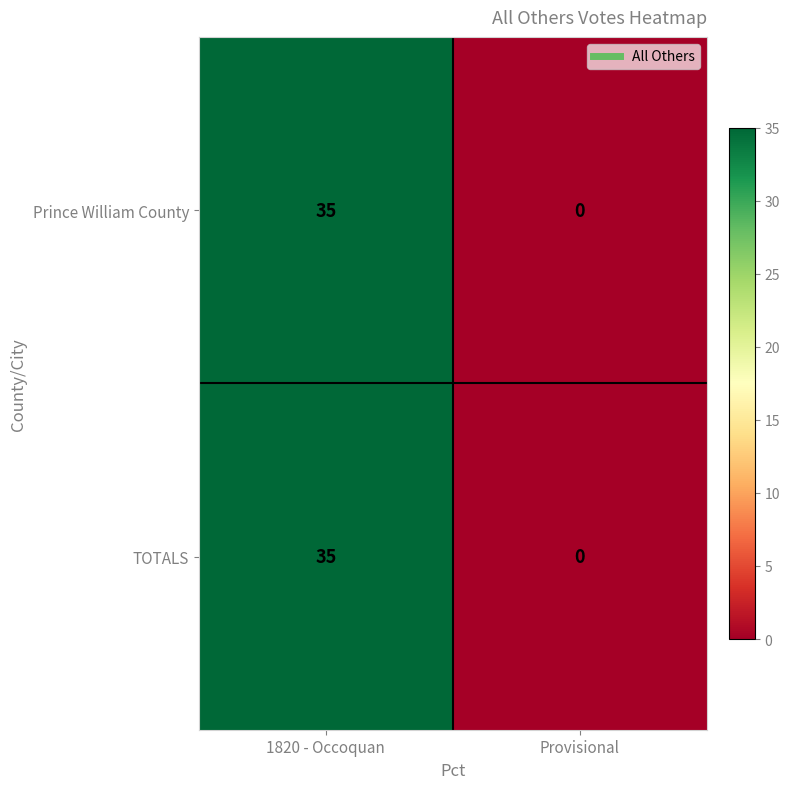

Is the value of Prince William County at Provisional greater than the value of TOTALS at 1820 - Occoquan?

No